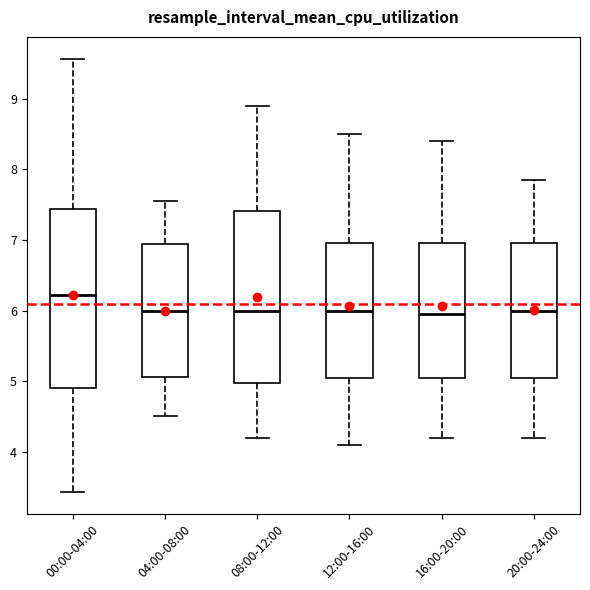

Reading left to right, transcribe this box plot: for each box, give where its median line is, the range the box spans, and where its two whiskers end, as read against the y-axis. The values are not printed on the chart, so give them approximately, as read against the axis.

00:00-04:00: median 6.2, box 4.9 to 7.4, whiskers 3.4 to 9.6
04:00-08:00: median 6.0, box 5.1 to 6.9, whiskers 4.5 to 7.6
08:00-12:00: median 6.0, box 5.0 to 7.4, whiskers 4.2 to 8.9
12:00-16:00: median 6.0, box 5.1 to 7.0, whiskers 4.1 to 8.5
16:00-20:00: median 6.0, box 5.1 to 7.0, whiskers 4.2 to 8.4
20:00-24:00: median 6.0, box 5.1 to 7.0, whiskers 4.2 to 7.9